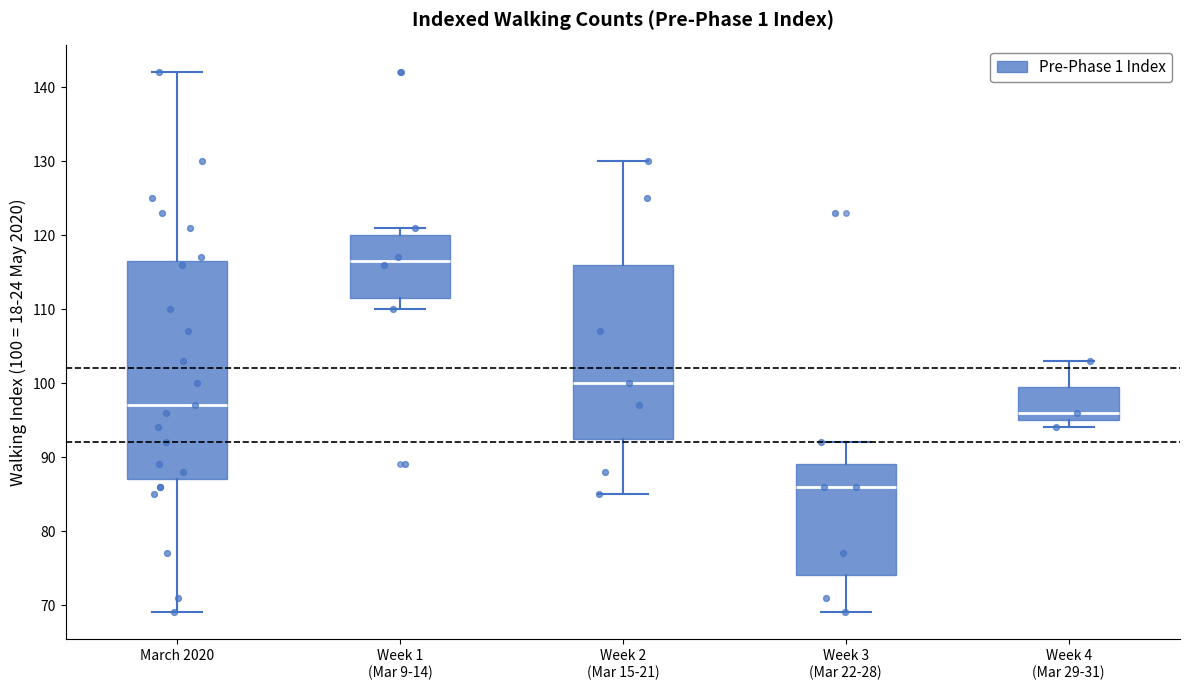

Reading left to right, read every box against the y-axis: the position of its median line, the range the box covers, and the ends of its whiskers. The values are not printed on the chart, so give them approximately, as read against the axis.

March 2020: median 97, box 87 to 117, whiskers 69 to 142
Week 1 (Mar 9-14): median 117, box 112 to 120, whiskers 110 to 121
Week 2 (Mar 15-21): median 100, box 93 to 116, whiskers 85 to 130
Week 3 (Mar 22-28): median 86, box 74 to 89, whiskers 69 to 92
Week 4 (Mar 29-31): median 96, box 95 to 100, whiskers 94 to 103